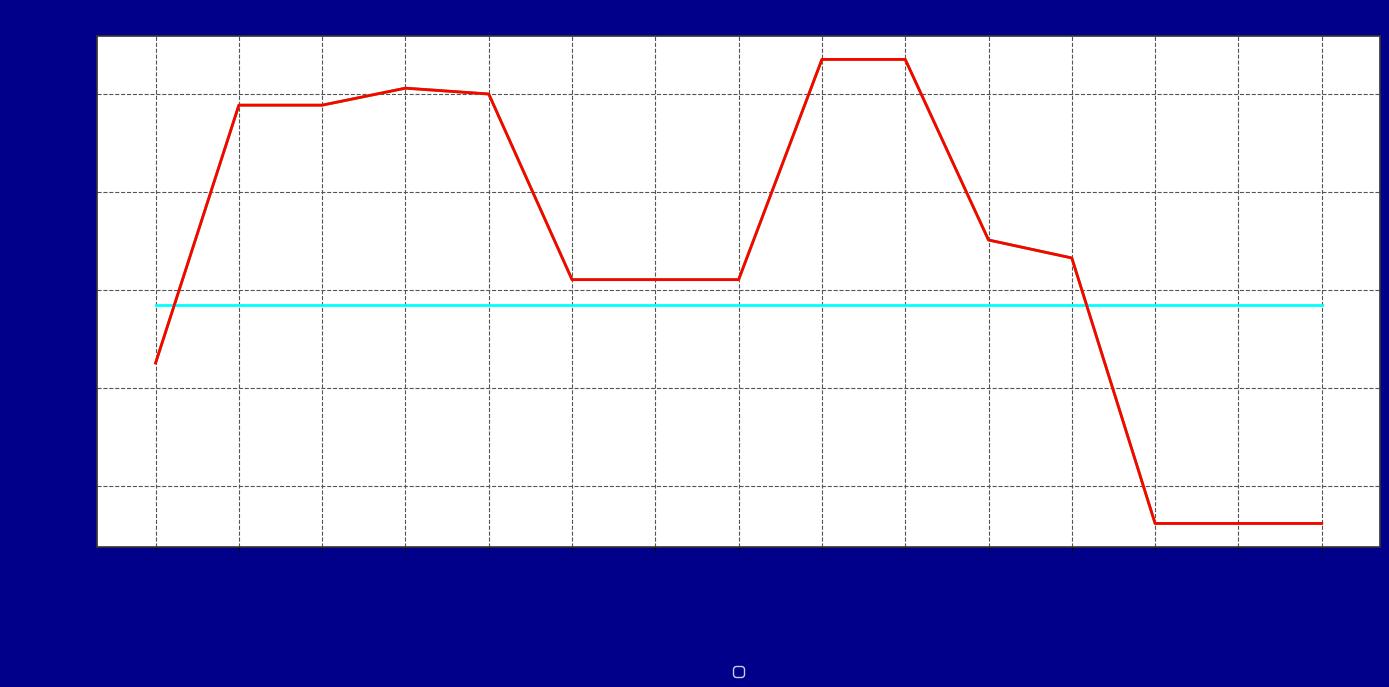

What is the value of the _source/sources/0/id point at the 1st from the left?

5257804